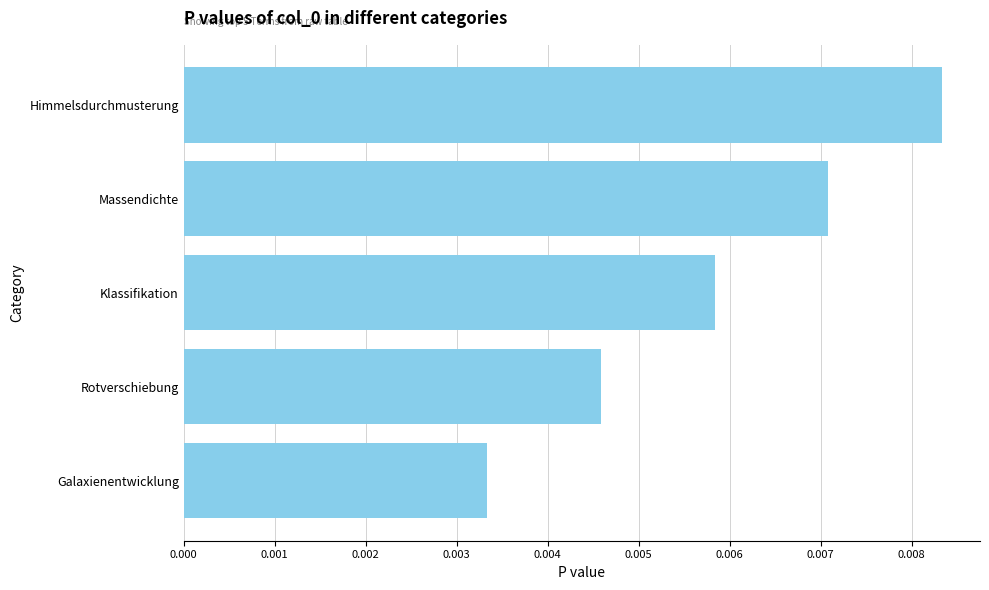

What is the label of the 2nd bar from the top?

Massendichte